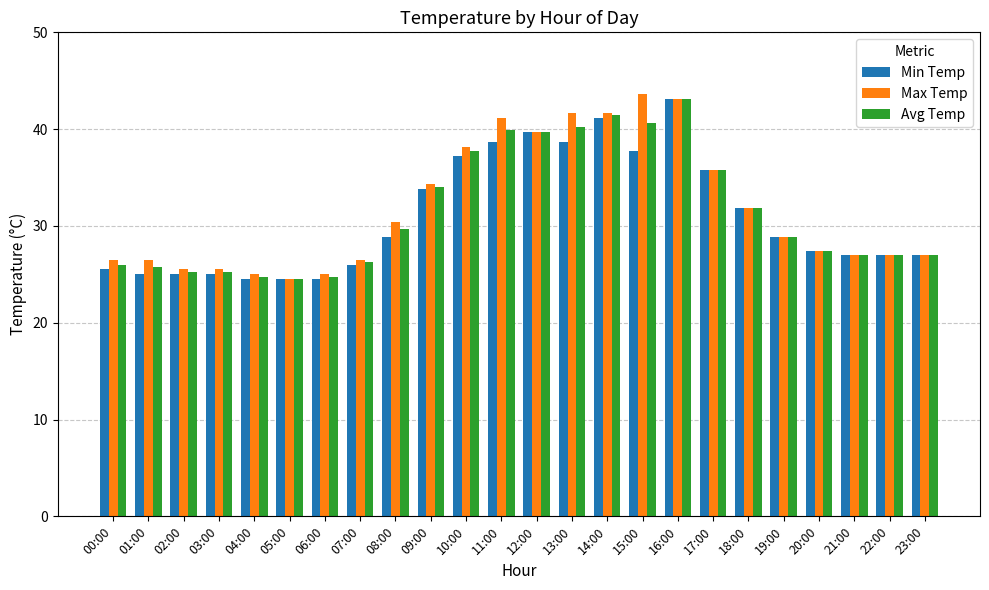

What is the spread (max minus min) of values at 13:00?

3.0